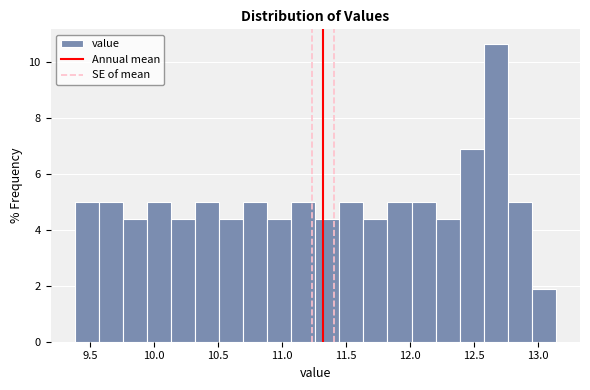

Around what value on the x-axis is the tallest bar? Give the approximate position of its centre, as read against the axis.

12.65